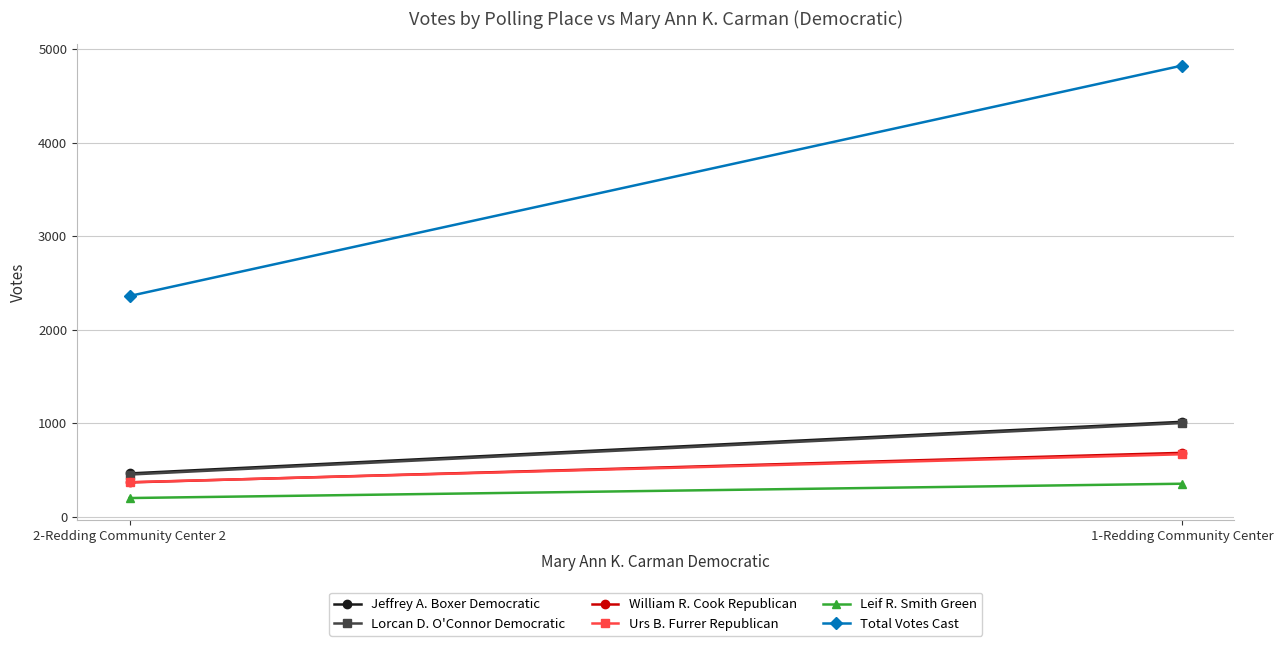

Is it true that Leif R. Smith Green equals 354 at 1-Redding Community Center?

True